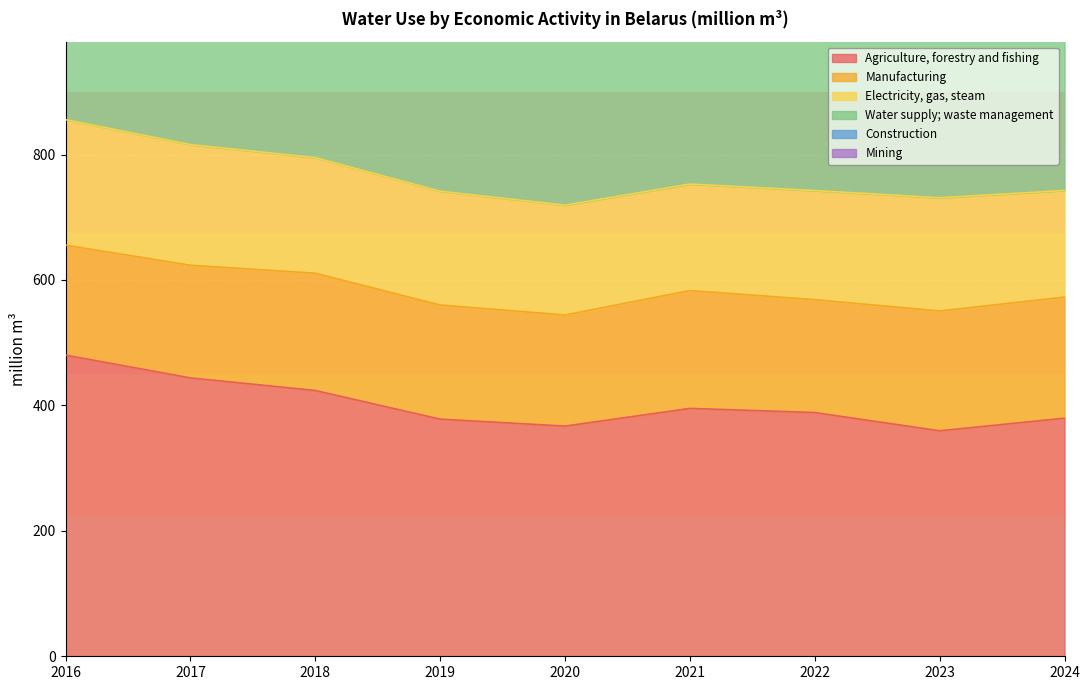

The value of Agriculture, forestry and fishing at 2018 is 614.0. True or false?

False